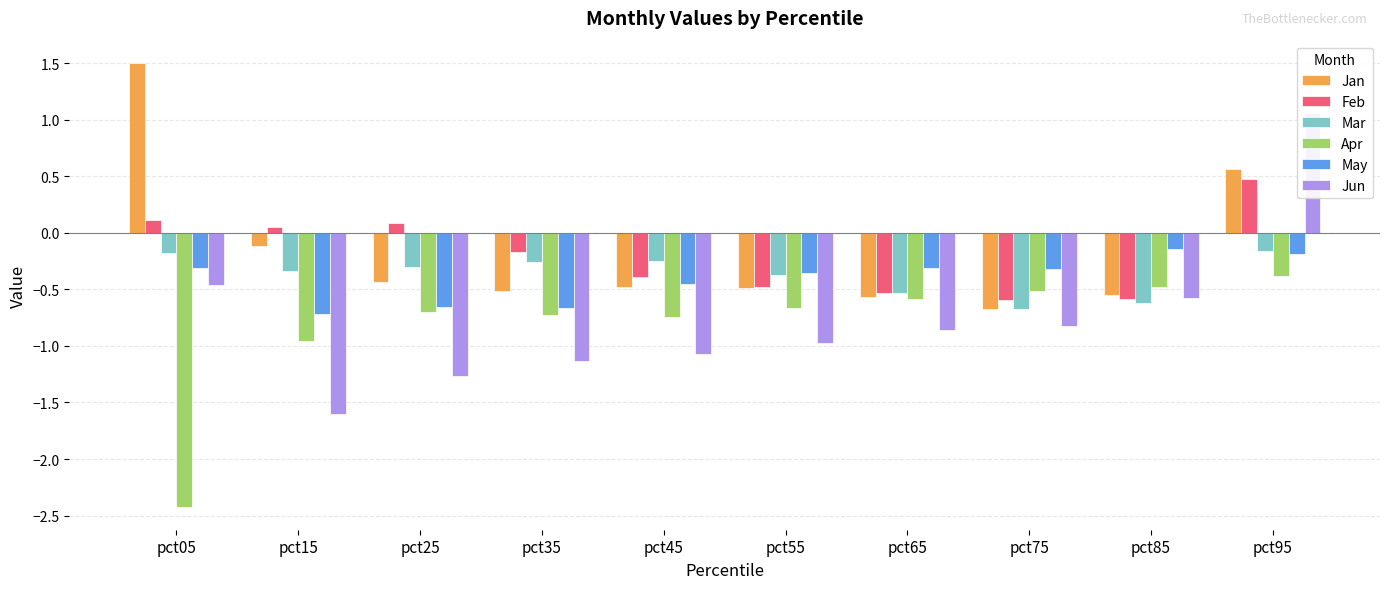

At pct95, list the series in order from smallest to largest.

Apr, May, Mar, Feb, Jan, Jun